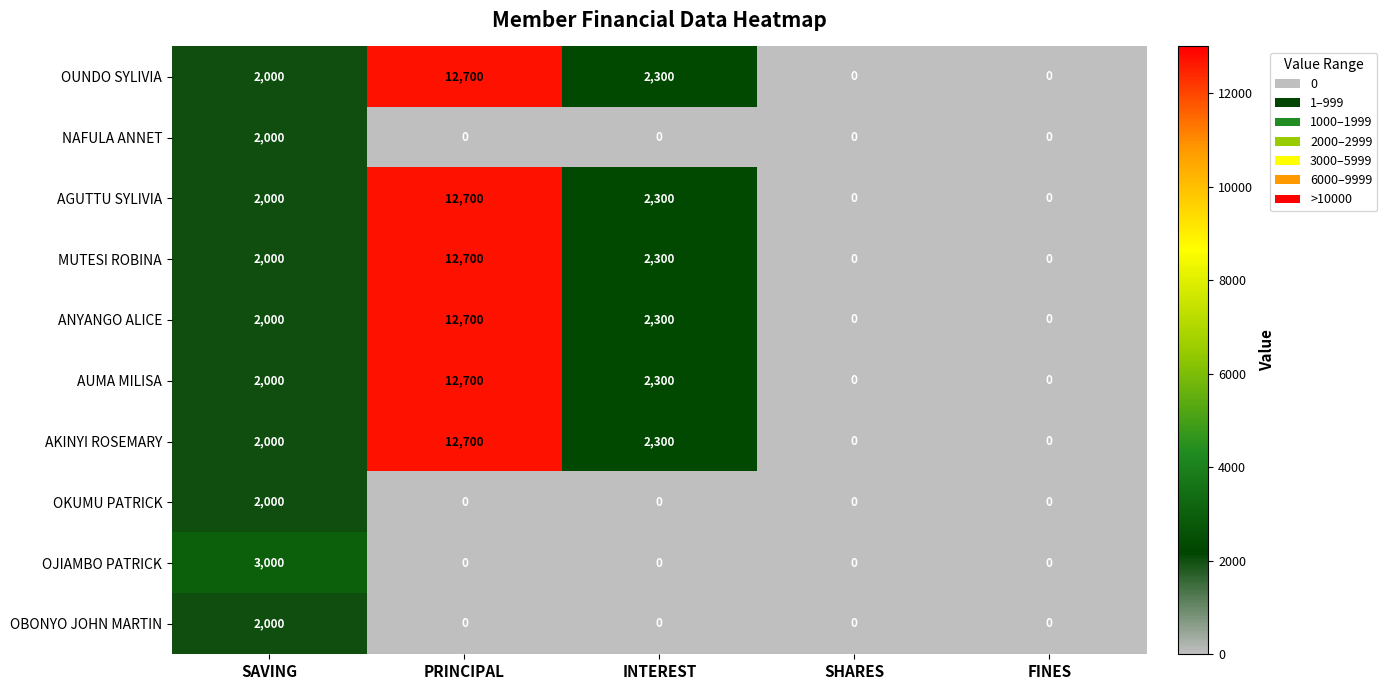

What is the difference between the OJIAMBO PATRICK values at SAVING and INTEREST?

3000